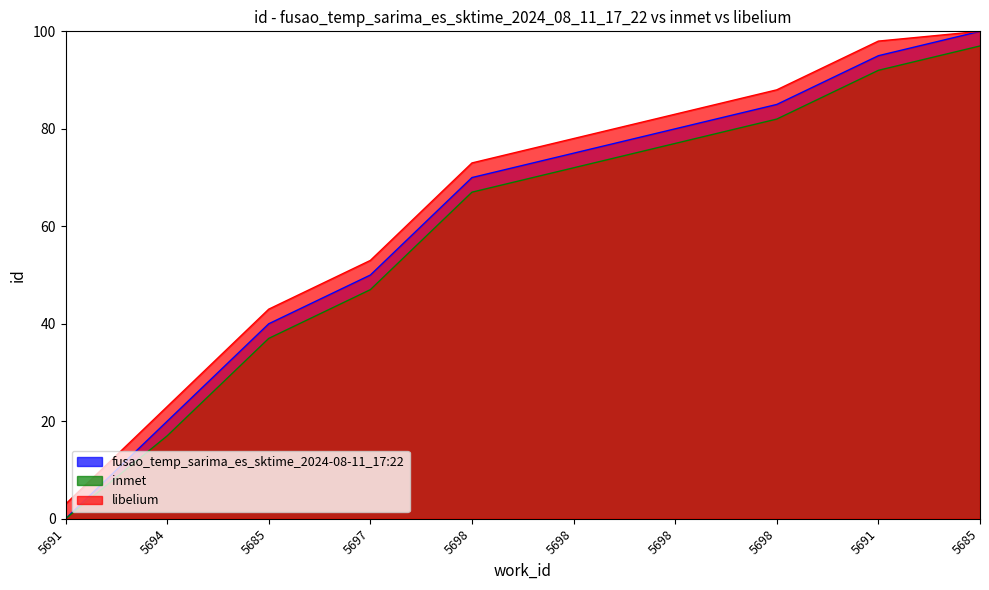

True or false: libelium and inmet intersect in this chart.

False